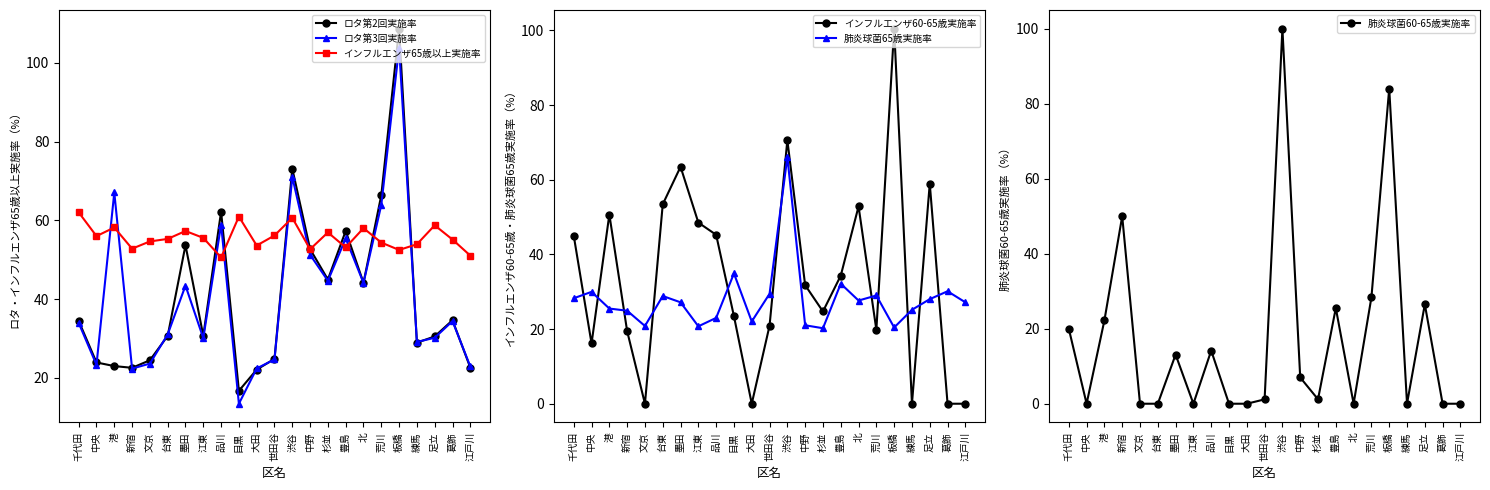

Is it true that インフルエンザ65歳以上実施率 equals 18.6 at 港?

False